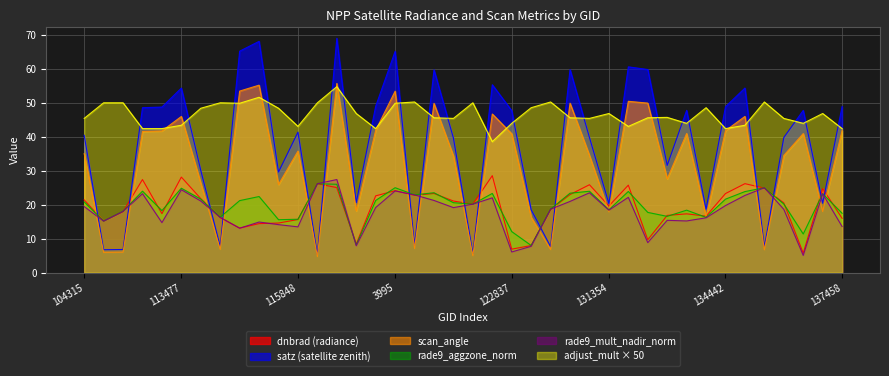

Which series has the widest spread of values?

satz (satellite zenith)